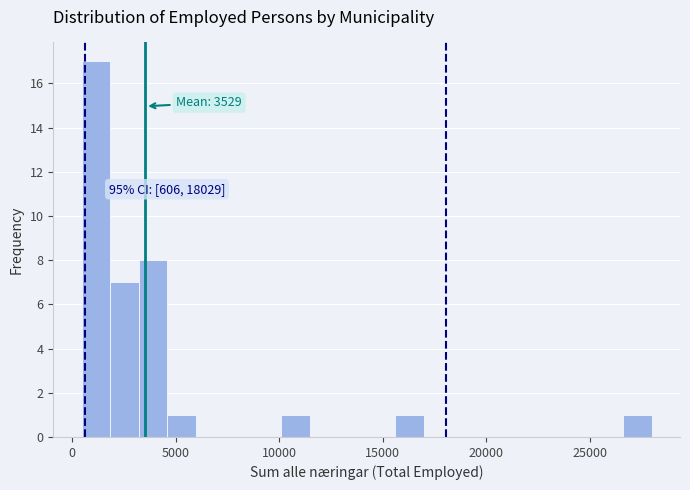

Read against the x-axis, roughly where is the centre of the tallest bar?

1000